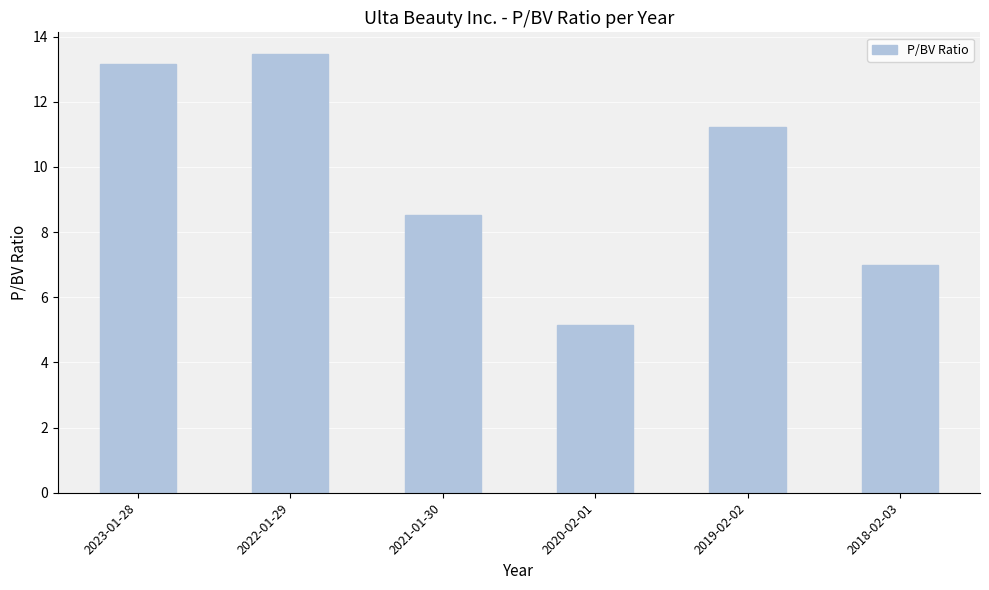

The chart shows a value of 13.5 at 2022-01-29. True or false?

True